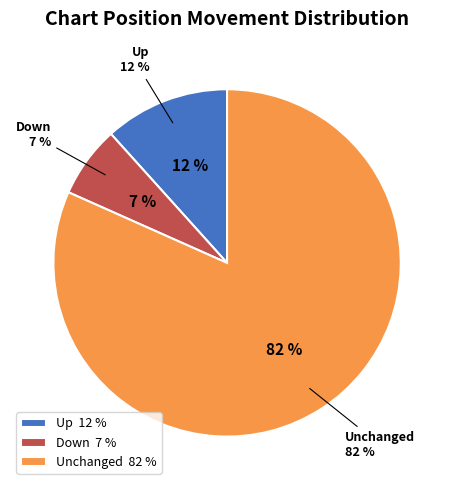

How many segments does this pie chart have?

3